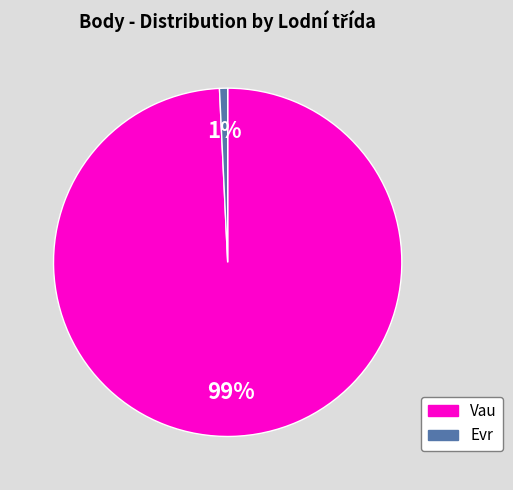

To the nearest percent, what is the difference between the largest and smallest slice percentages?

98%